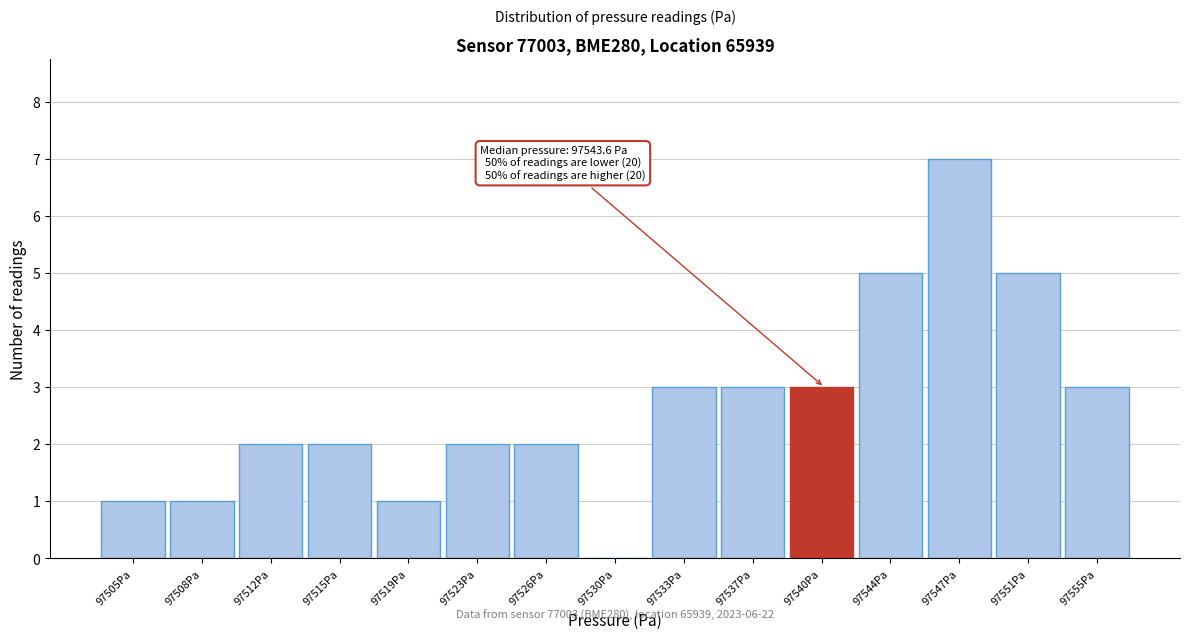

Reading left to right, list all the values displayed in this chart.

97505Pa=1	97508Pa=1	97512Pa=2	97515Pa=2	97519Pa=1	97523Pa=2	97526Pa=2	97530Pa=0	97533Pa=3	97537Pa=3	97540Pa=3	97544Pa=5	97547Pa=7	97551Pa=5	97555Pa=3